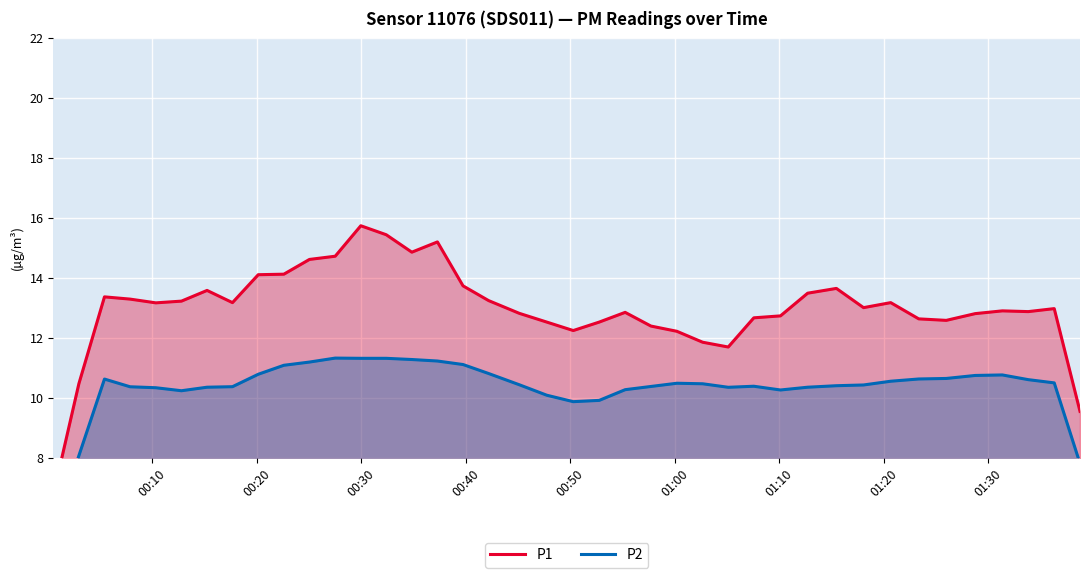

At how many categories does at least one series exceed 10?

38